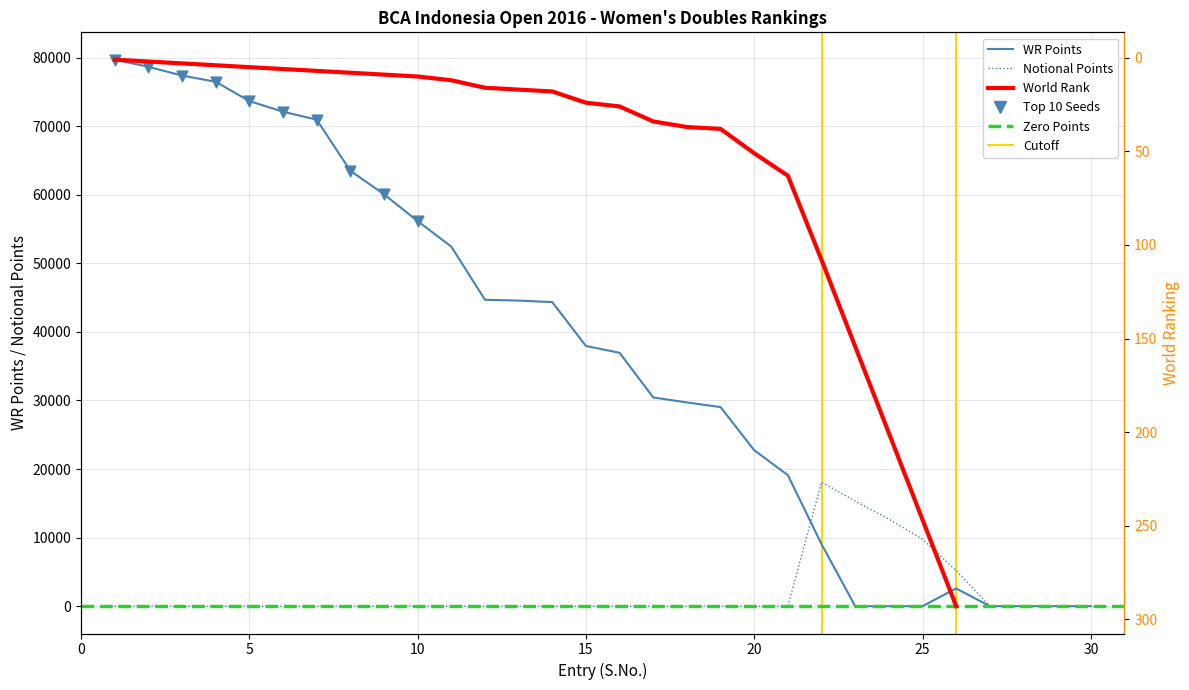

Which series reaches the maximum Y coordinate?

WR Points